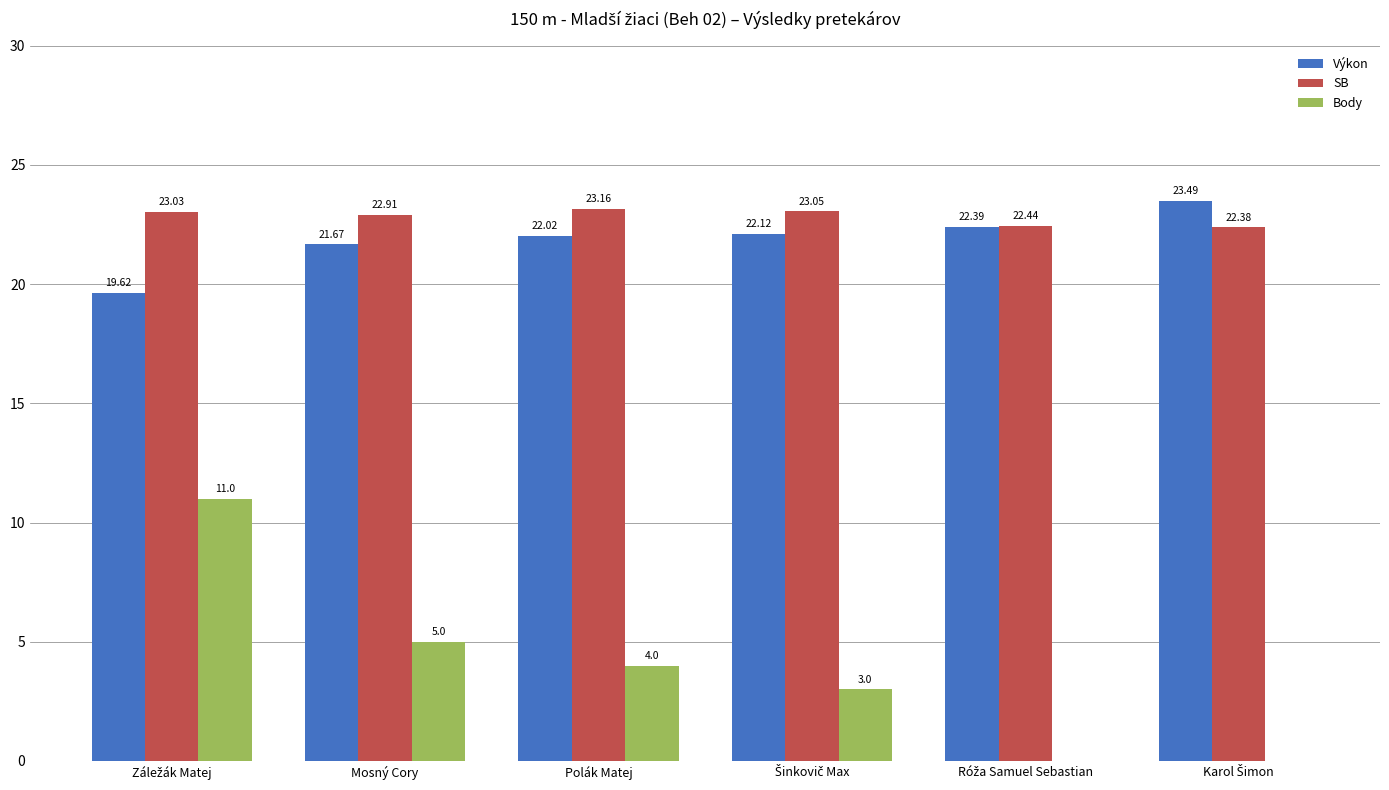

Reading left to right, transcribe all the data shown in this chart.

Výkon: 19.6	21.7	22.0	22.1	22.4	23.5
SB: 23.0	22.9	23.2	23.1	22.4	22.4
Body: 11.0	5.0	4.0	3.0	0.0	0.0